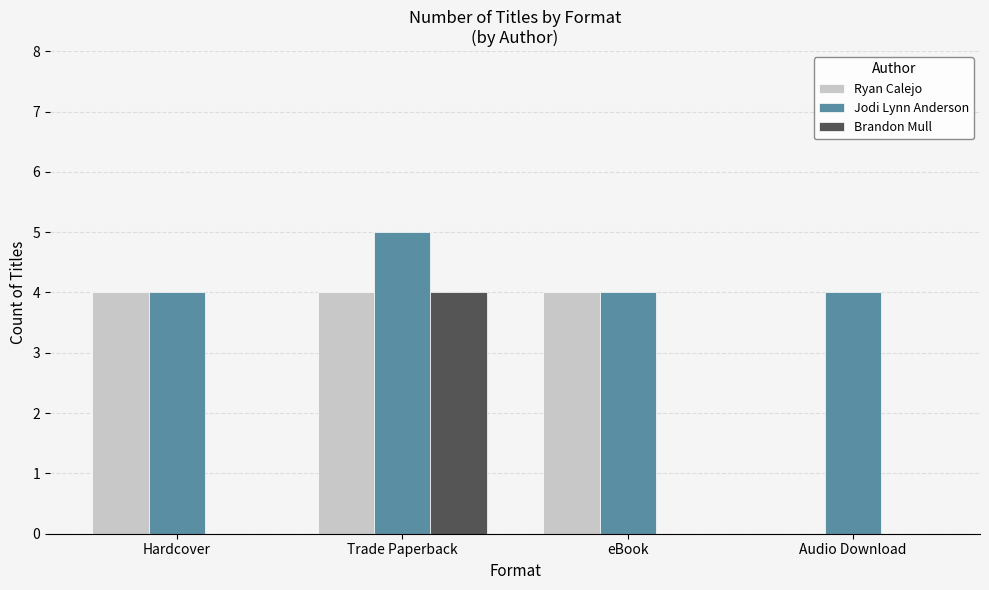

Is it true that Ryan Calejo equals 4 at Trade Paperback?

True